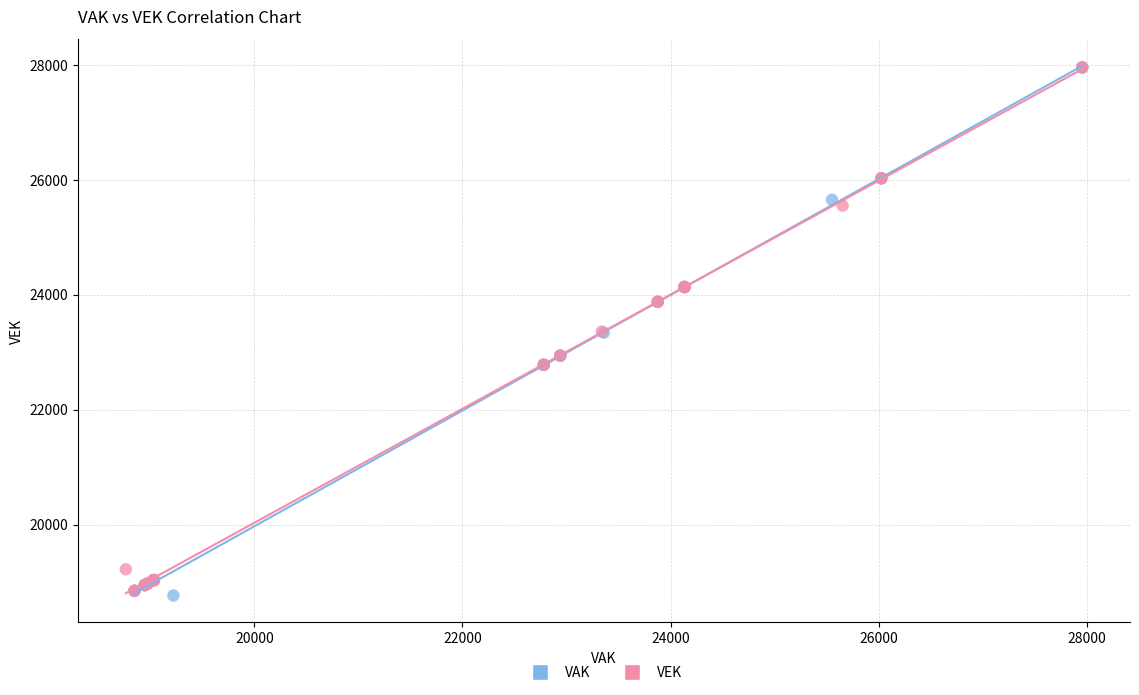

Which series has the largest Y range (max minus min)?

VAK